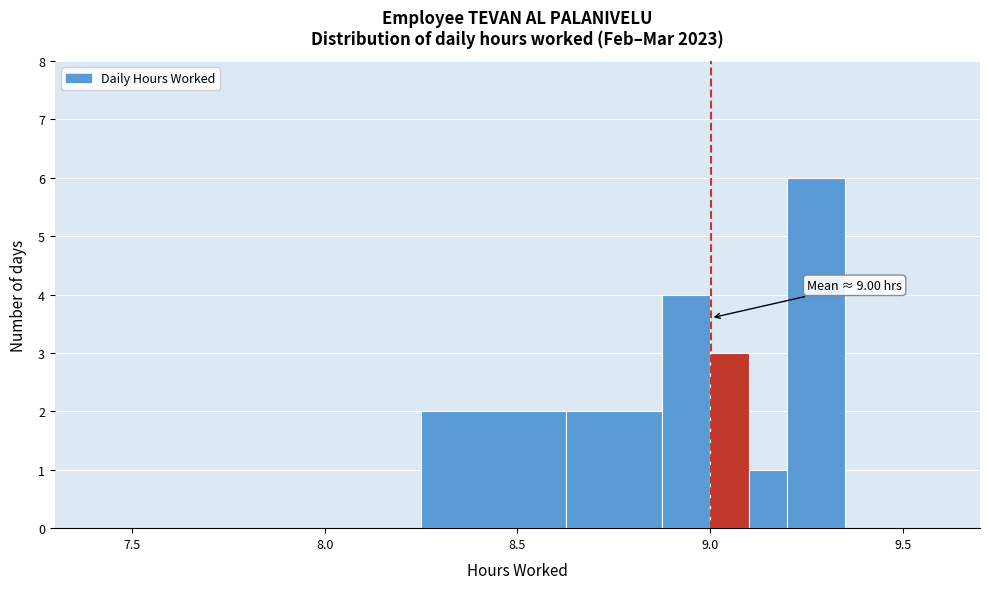

Read against the x-axis, roughly where is the centre of the tallest bar?

9.30